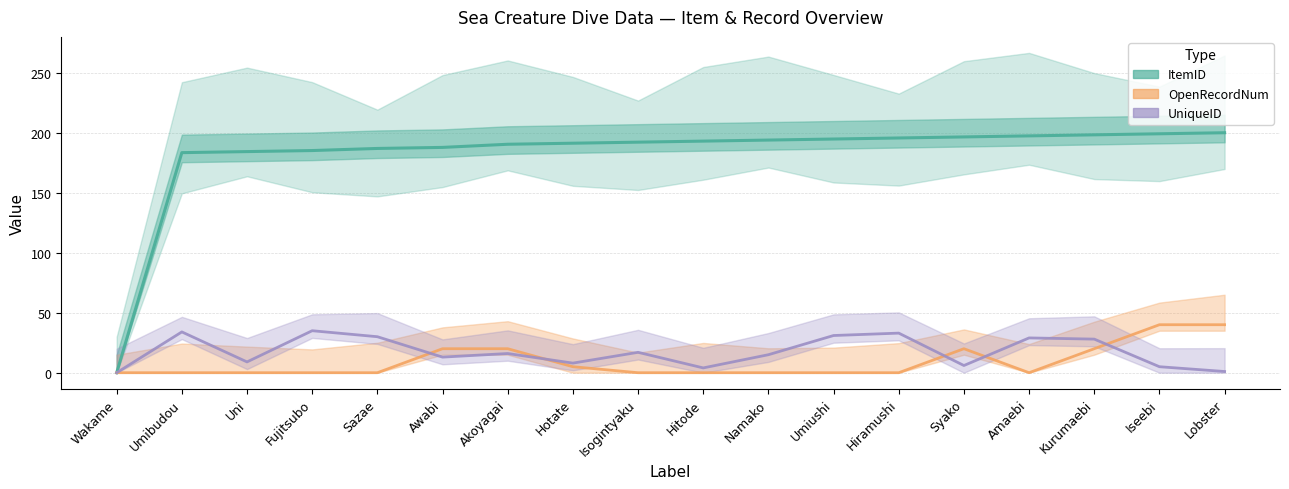

List the labels in order of ItemID value, largest first.

Lobster, Iseebi, Kurumaebi, Amaebi, Syako, Hiramushi, Umiushi, Namako, Hitode, Isogintyaku, Hotate, Akoyagai, Awabi, Sazae, Fujitsubo, Uni, Umibudou, Wakame